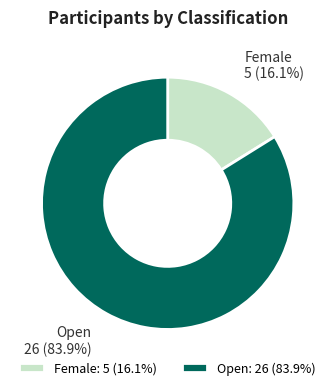

What is the smallest slice in the pie chart?

Female